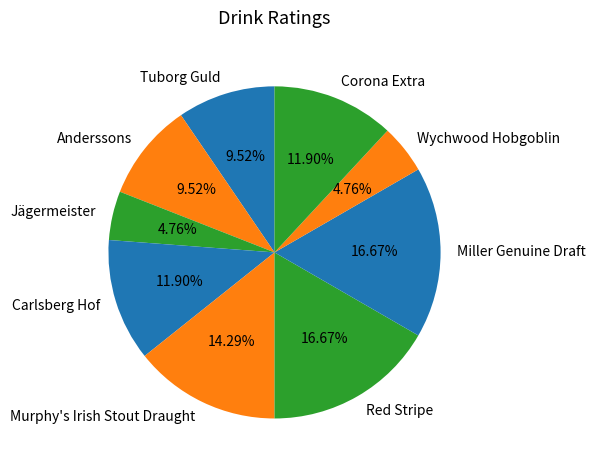

Approximately how many times larger is the value at Miller Genuine Draft compared to Red Stripe?

1.0